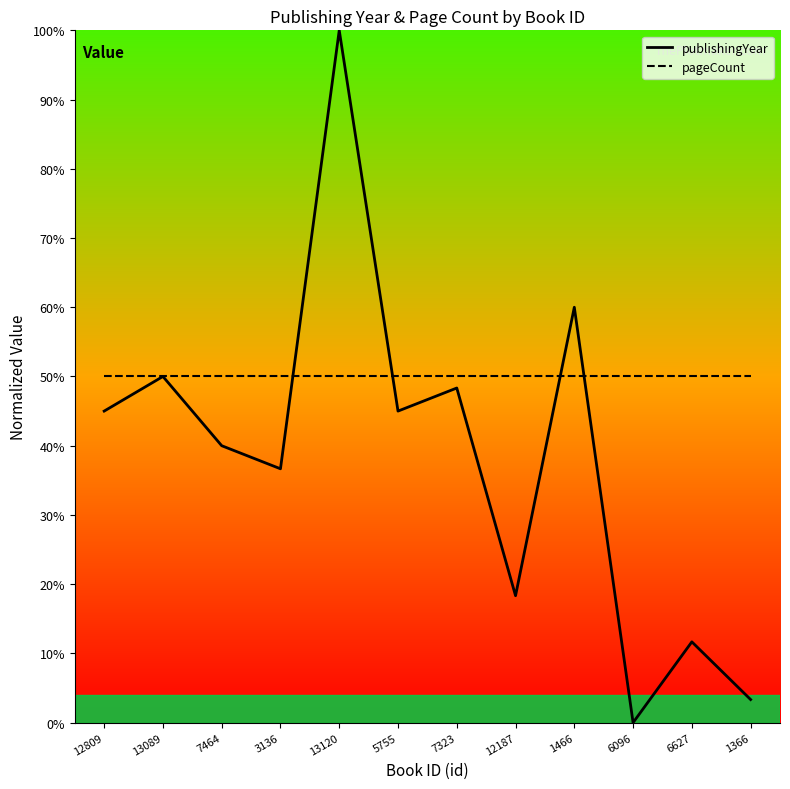

Is the value of pageCount at 6096 greater than the value of publishingYear at 13089?

No